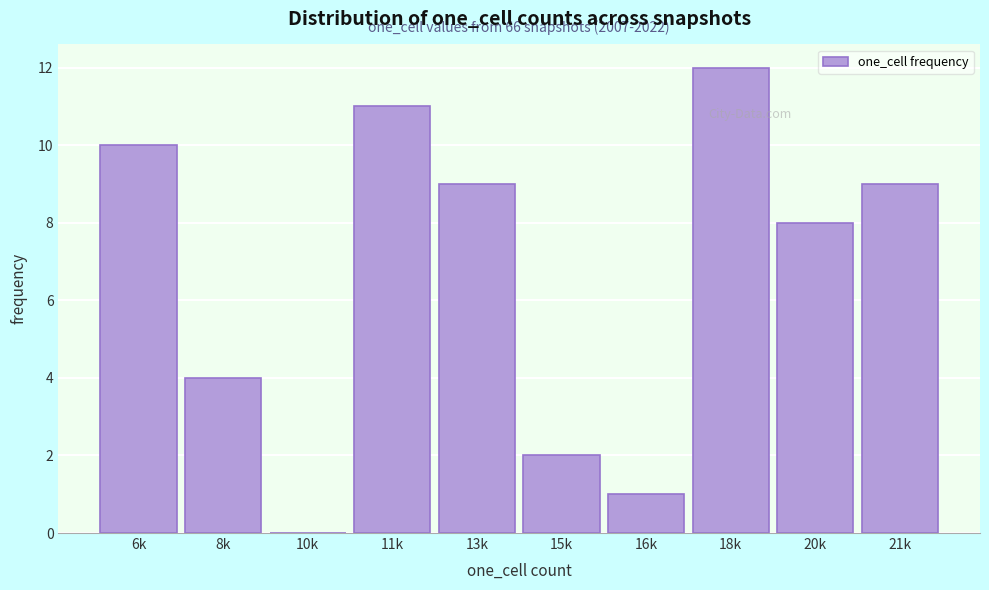

Reading left to right, what are all the values shown in this chart?

6k=10	8k=4	10k=0	11k=11	13k=9	15k=2	16k=1	18k=12	20k=8	21k=9